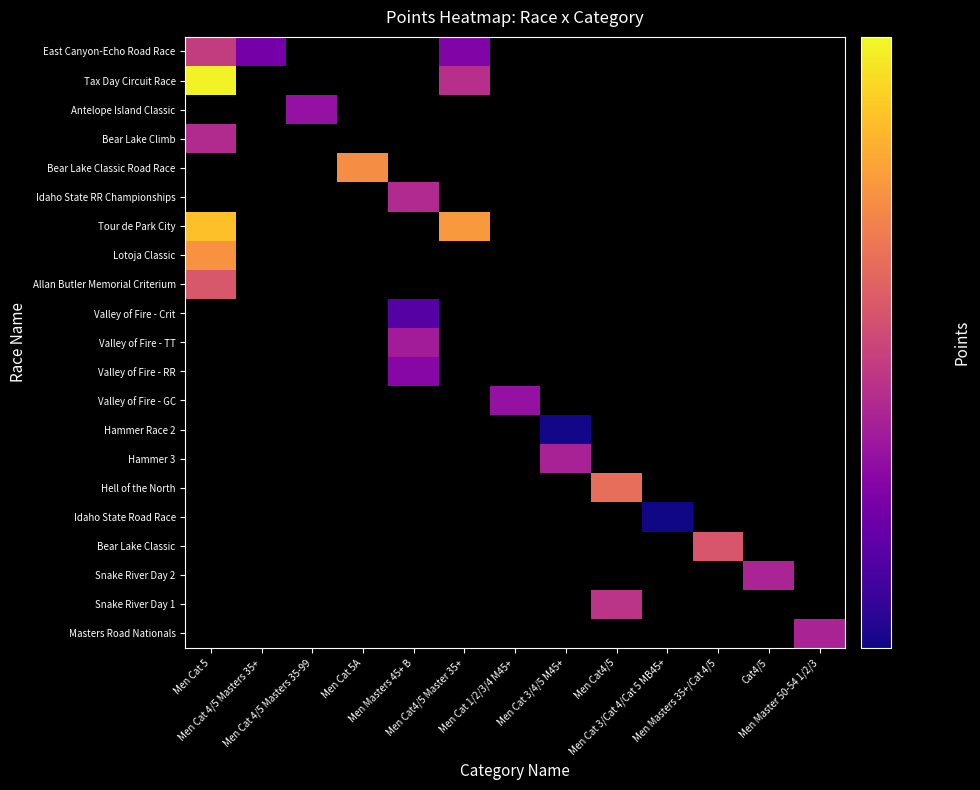

Is the value of Tour de Park City at Men Masters 45+ B greater than the value of Hammer 3 at Men Cat 5?

No